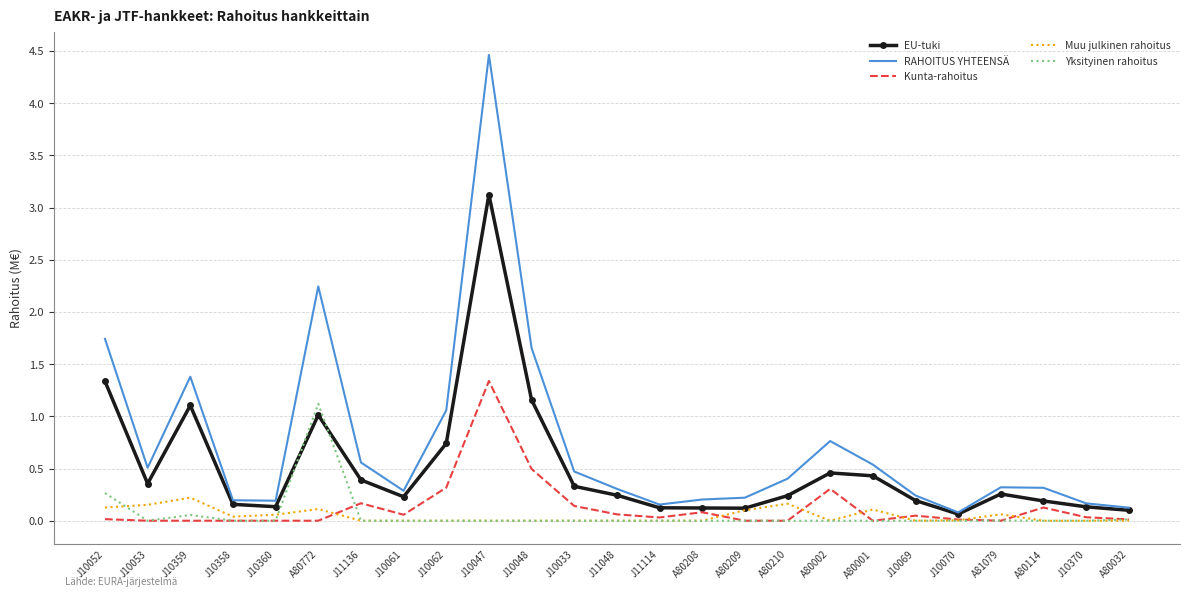

What is the sum of all Yksityinen rahoitus values?

1.5